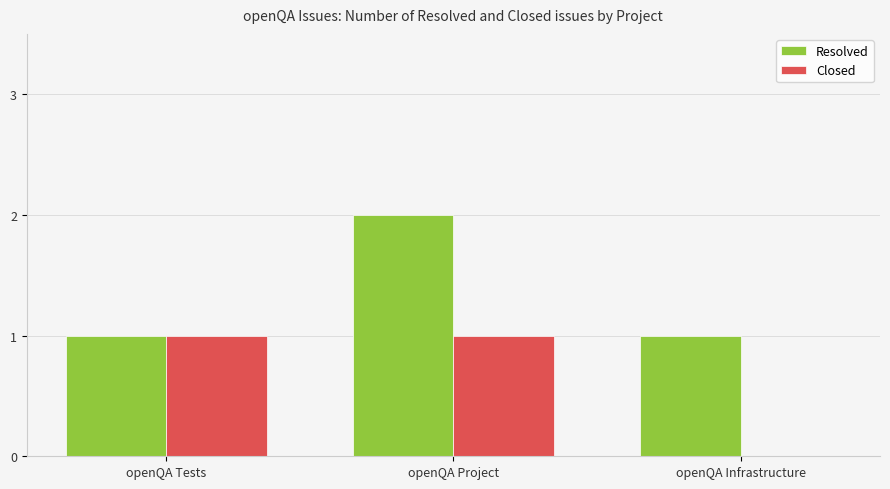

Is the value of Closed at openQA Tests greater than the value of Resolved at openQA Project?

No